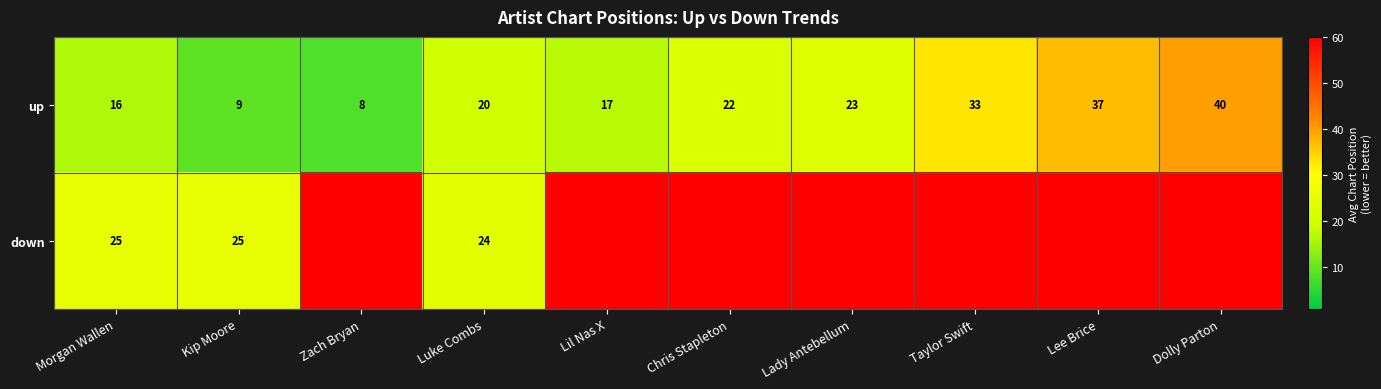

What is the sum of all up values?

225